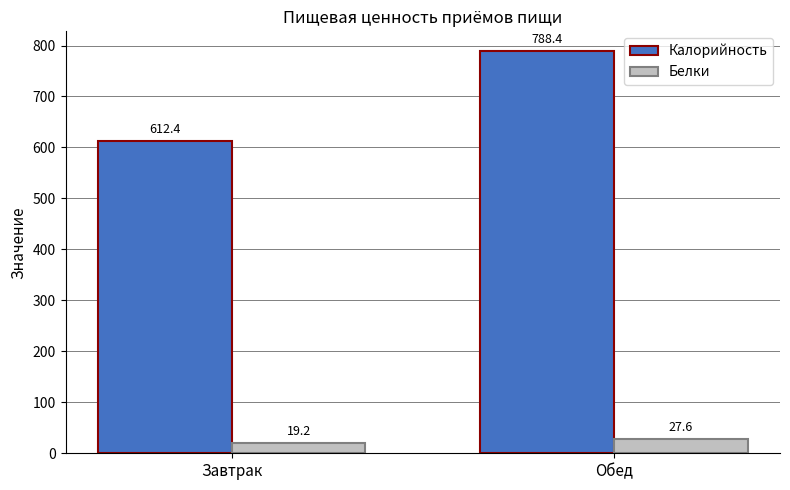

How many groups of bars are there?

2